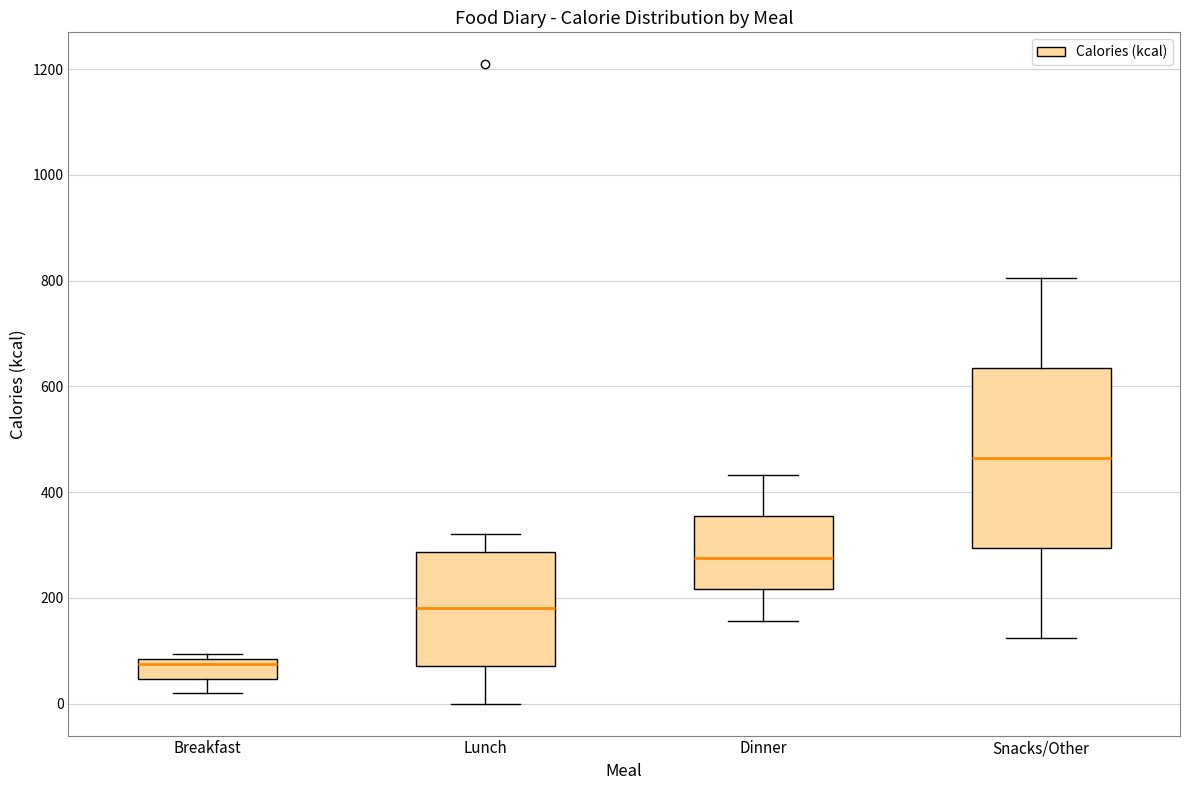

Reading left to right, transcribe this box plot: for each box, give where its median line is, the range the box spans, and where its two whiskers end, as read against the y-axis. The values are not printed on the chart, so give them approximately, as read against the axis.

Breakfast: median 80 (just below the box's upper edge), box 40 to 80, whiskers 20 to 100
Lunch: median 180, box 80 to 280, whiskers 0 to 320
Dinner: median 280, box 220 to 360, whiskers 160 to 440
Snacks/Other: median 460, box 300 to 640, whiskers 120 to 800